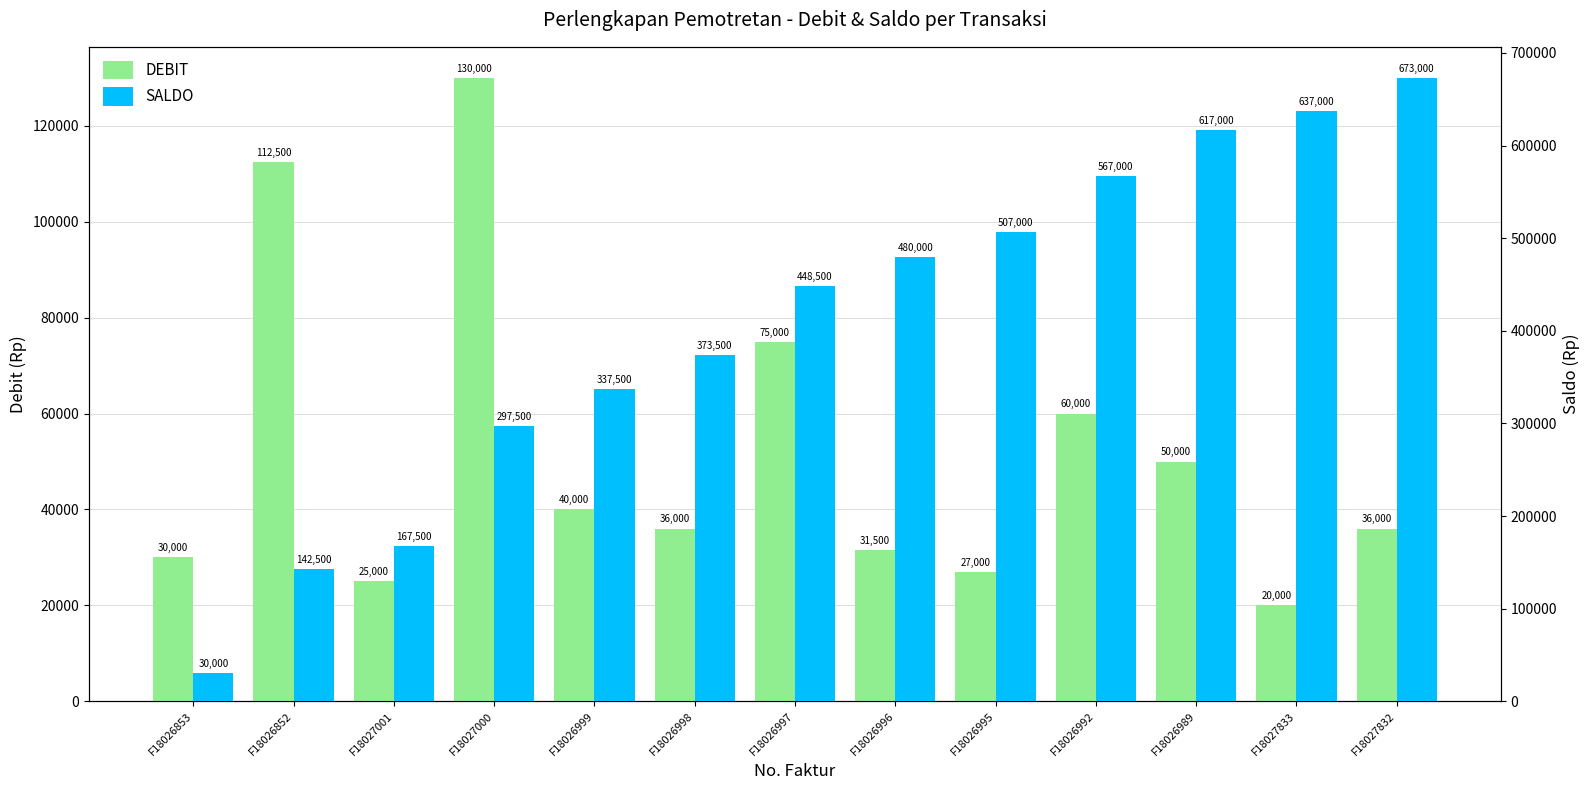

Where is SALDO nearest to the value 351500?

F18026999